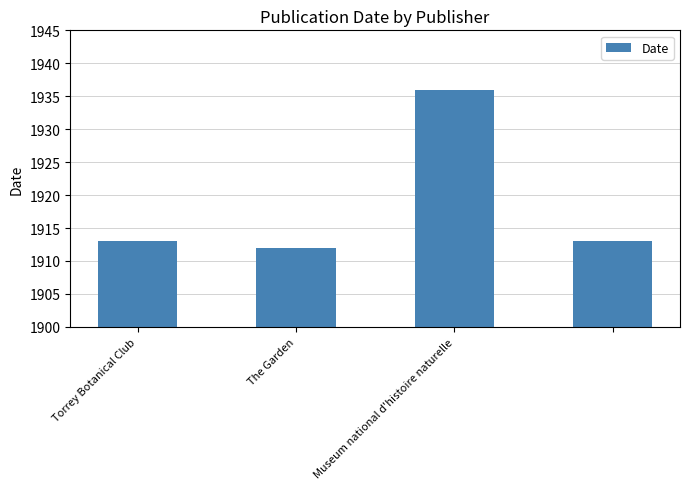

What is the difference between the maximum and minimum values?

24